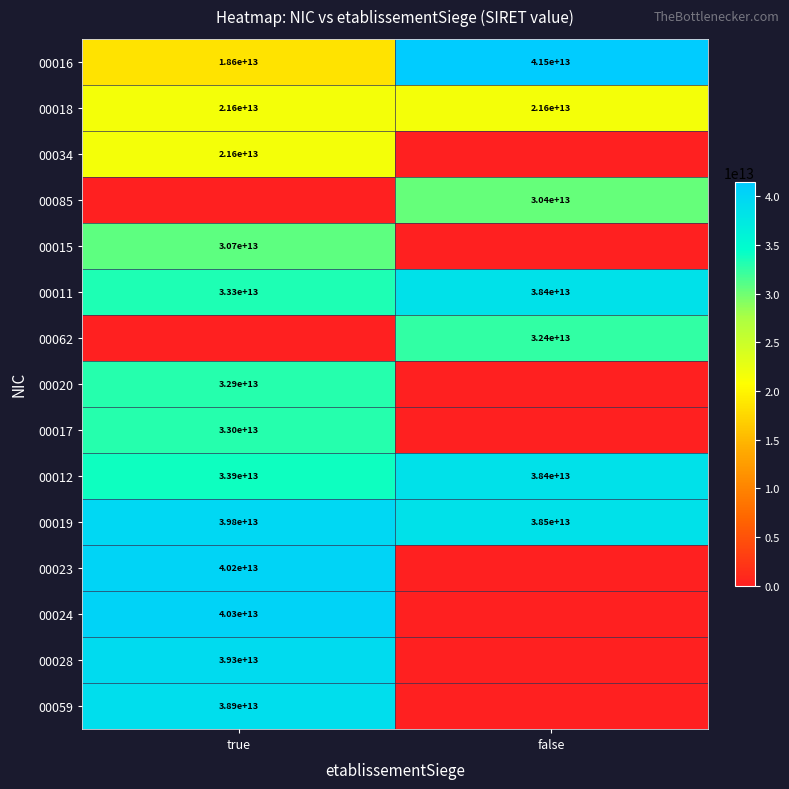

What is the total value across all series at true?

424159812800296